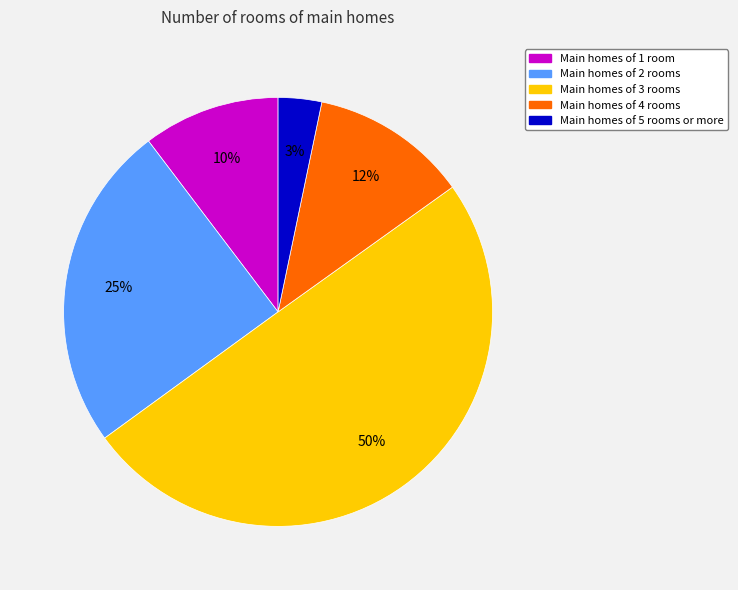

To the nearest percent, what is the average slice percentage?

20%